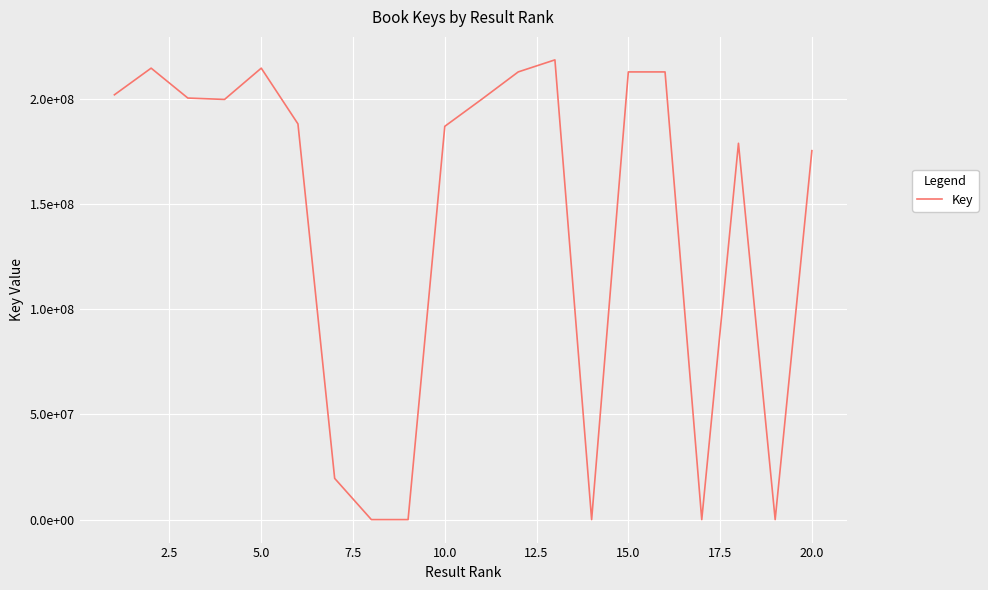

What is the difference between the maximum and second lowest values?

218364432